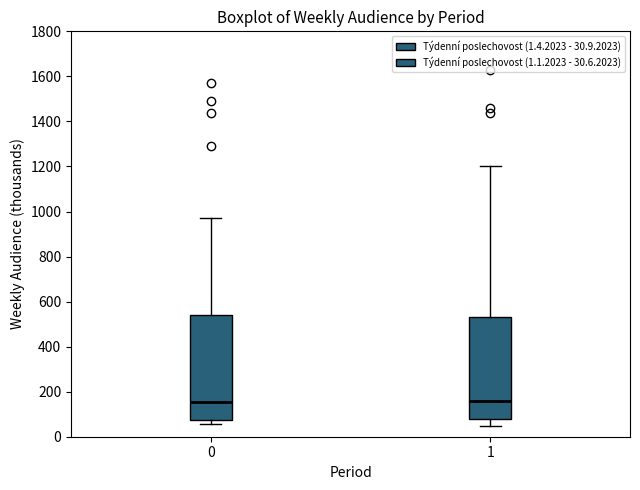

Reading left to right, transcribe this box plot: for each box, give where its median line is, the range the box spans, and where its two whiskers end, as read against the y-axis. The values are not printed on the chart, so give them approximately, as read against the axis.

0: median 160, box 80 to 540, whiskers 60 to 960
1: median 160, box 80 to 540, whiskers 40 to 1200